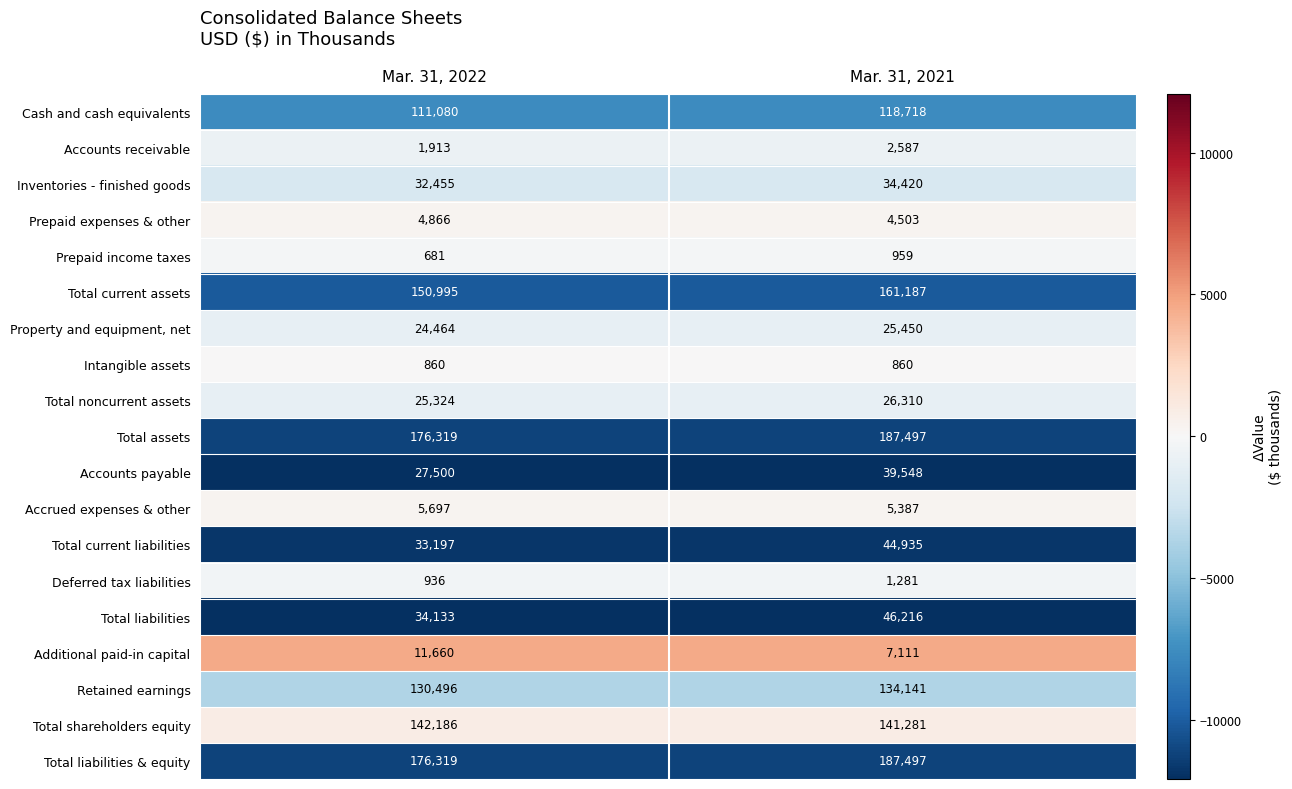

What is the spread (max minus min) of values at Mar. 31, 2022?

175638